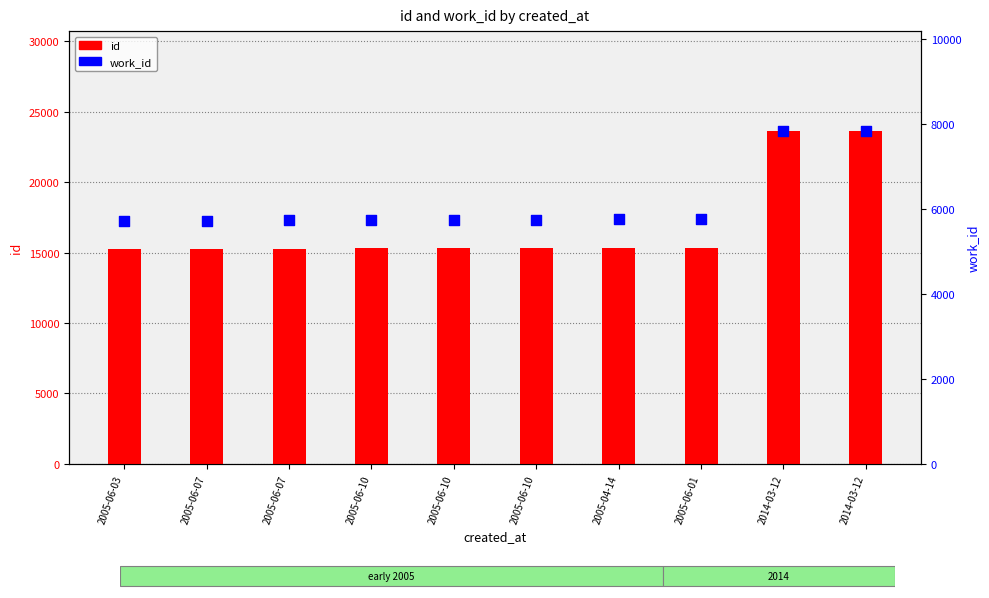

Which series reaches the maximum Y coordinate?

id